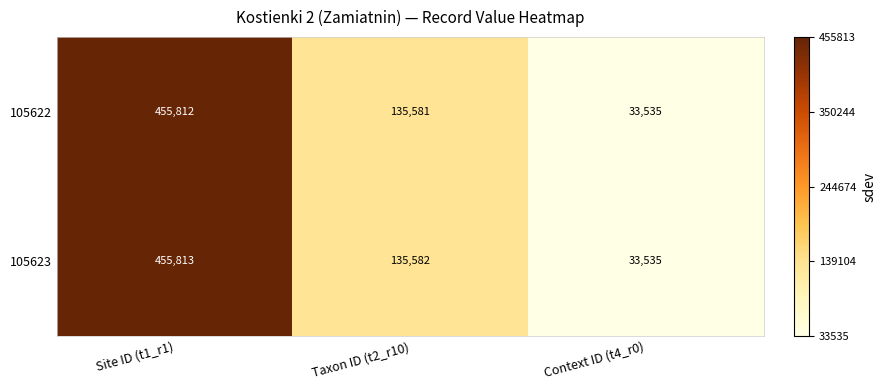

What is the highest value of the 105623 series?

455813